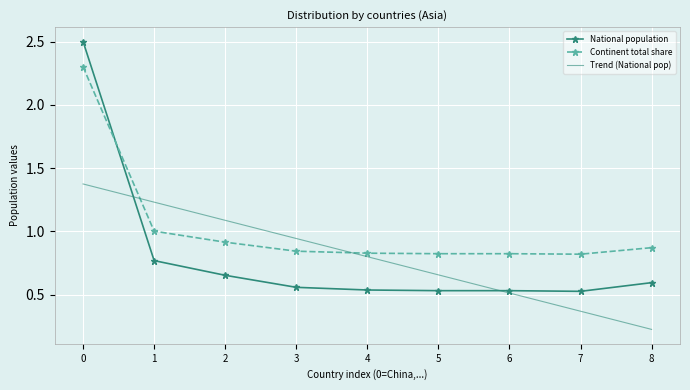

What are all the series names shown in the legend?

National population, Continent total share, Trend (National pop)